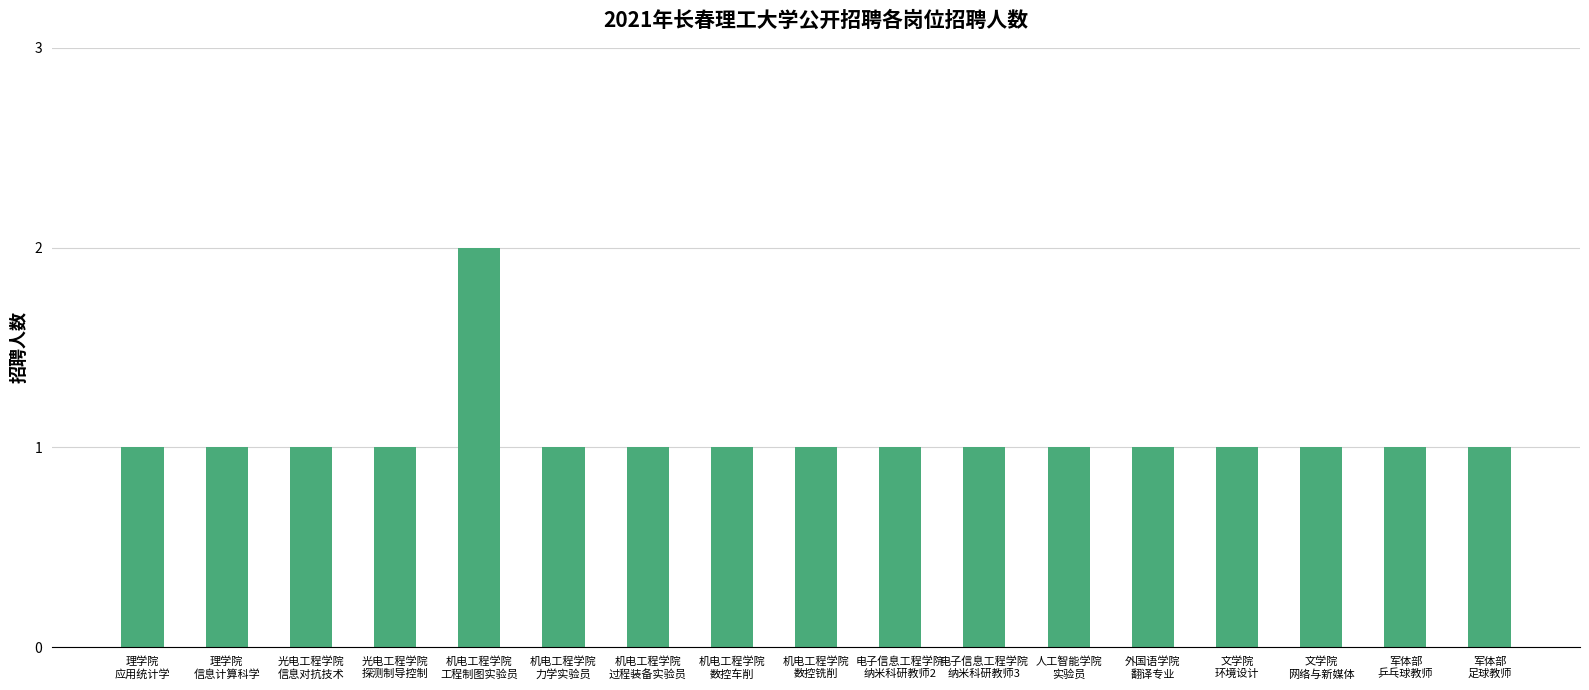

Reading left to right, extract all data points from this chart.

1	1	1	1	2	1	1	1	1	1	1	1	1	1	1	1	1